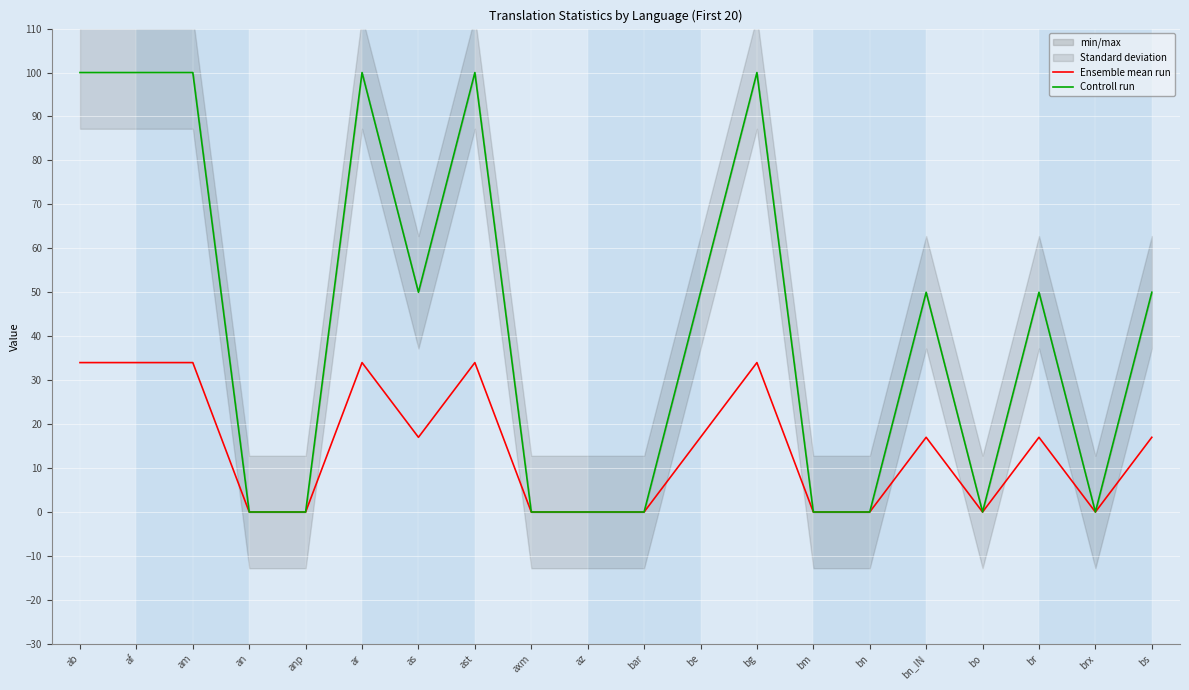

Reading left to right, transcribe all the data shown in this chart.

Ensemble mean run: ab=34	af=34	am=34	an=0	anp=0	ar=34	as=17	ast=34	axm=0	az=0	bar=0	be=17	bg=34	bm=0	bn=0	bn_IN=17	bo=0	br=17	brx=0	bs=17
Controll run: ab=100	af=100	am=100	an=0	anp=0	ar=100	as=50	ast=100	axm=0	az=0	bar=0	be=50	bg=100	bm=0	bn=0	bn_IN=50	bo=0	br=50	brx=0	bs=50